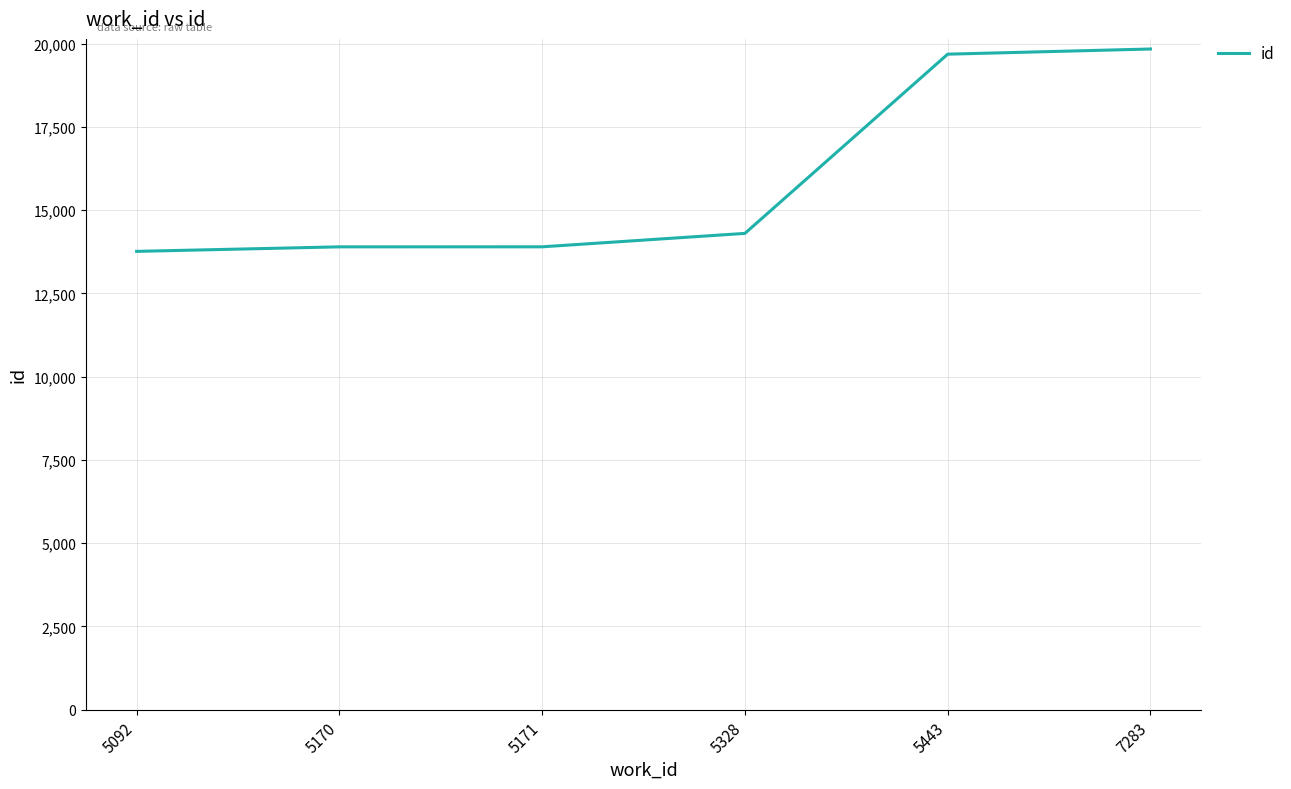

How many distinct data groups are displayed?

1